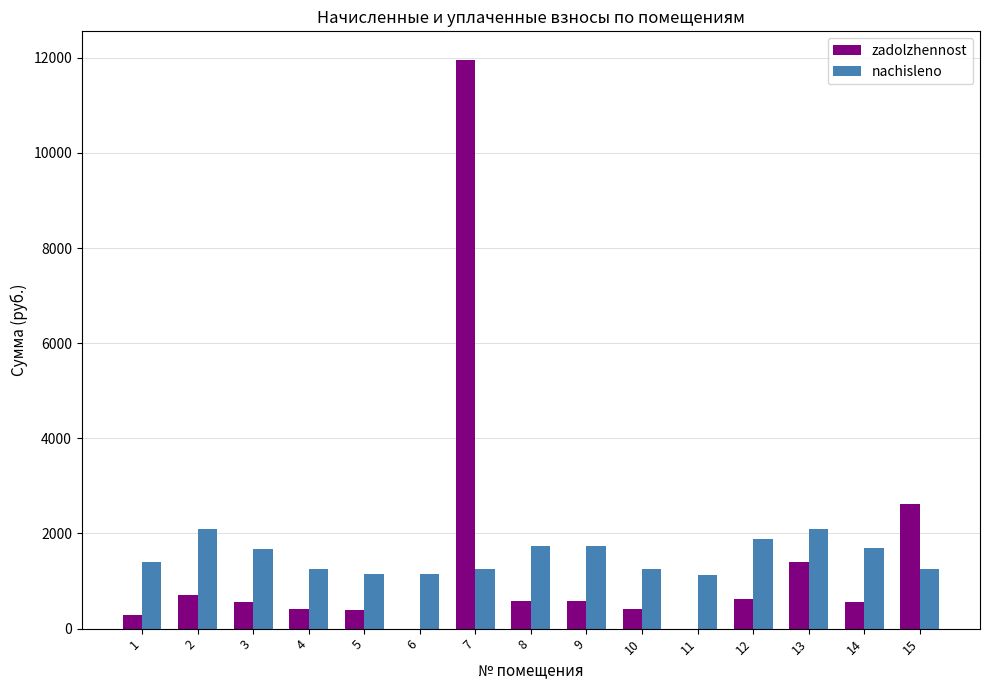

What is the sum of the zadolzhennost values at 12 and 10?

1044.7